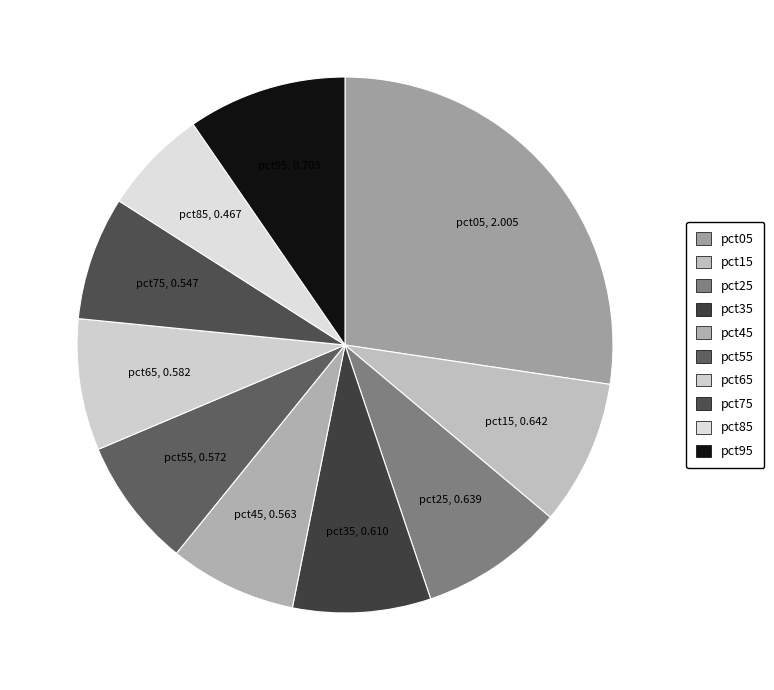

Does pct75 represent more than half of the total?

No